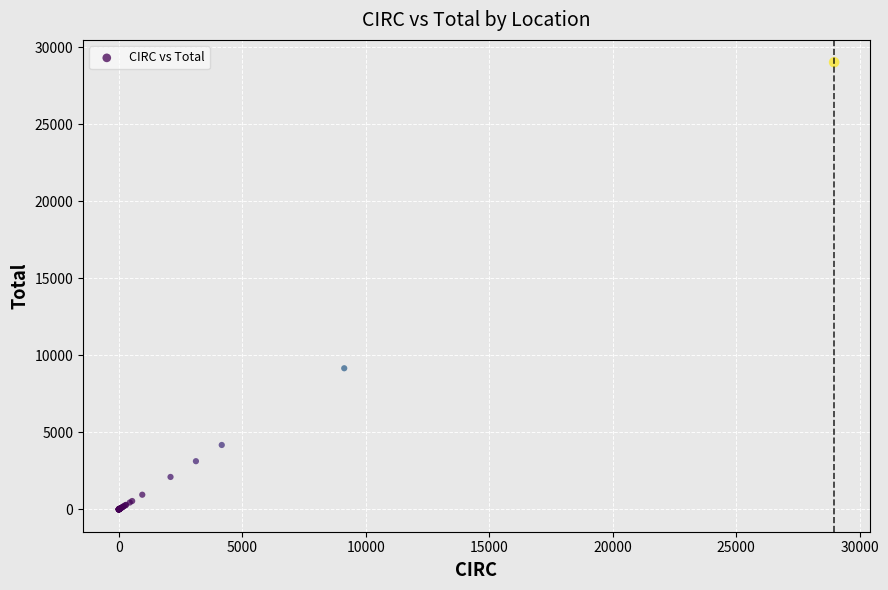

What Y value in the scatter plot is closest to 14511?

9160